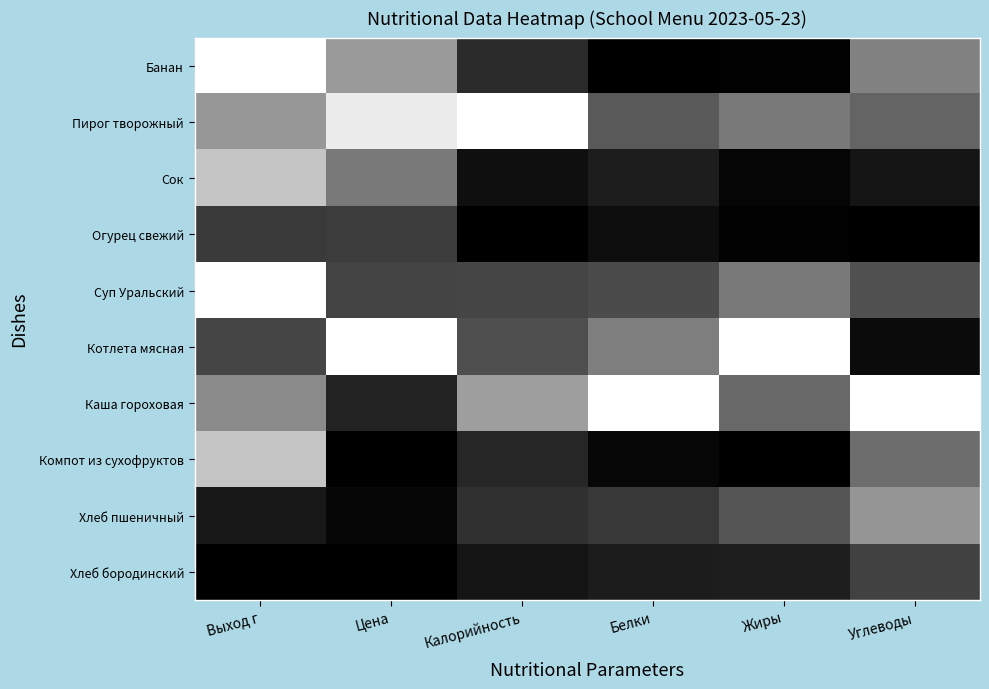

What is the total value across all series at Цена?

3.7